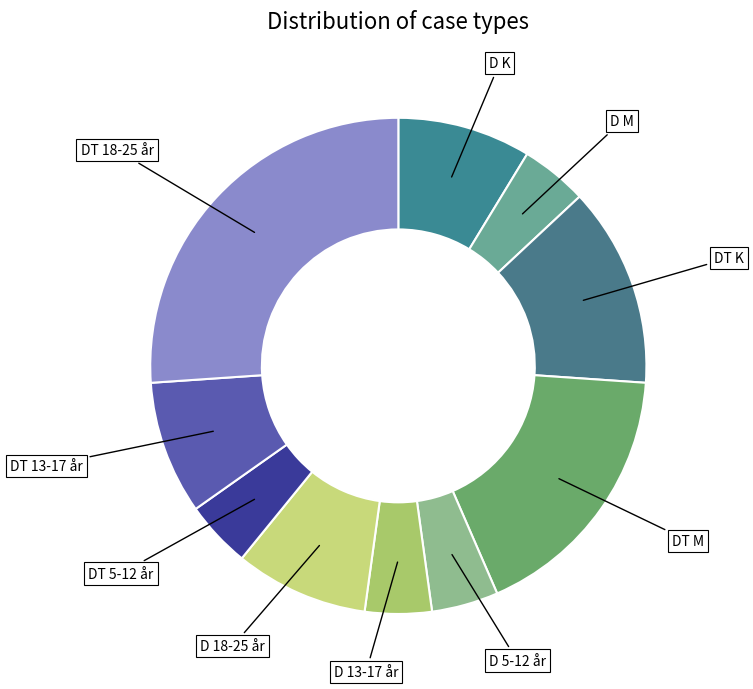

True or false: DT 13-17 år accounts for 14% of the total.

False